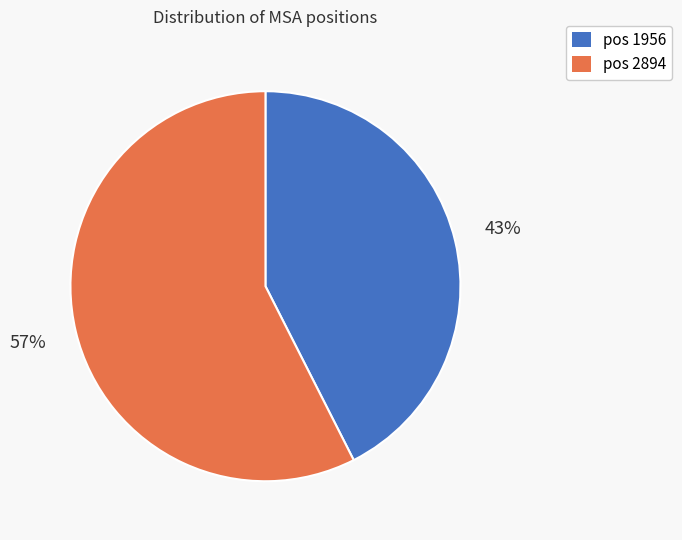

Does any single category account for the majority?

Yes